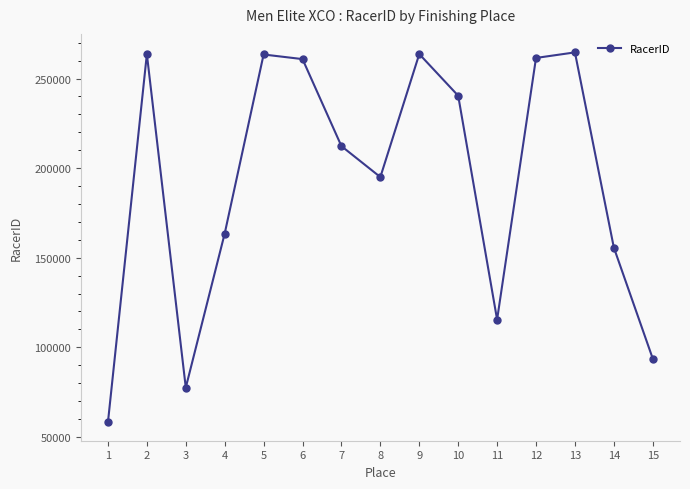

How many interior local valleys (lower than both neighbors) does the data have?

3